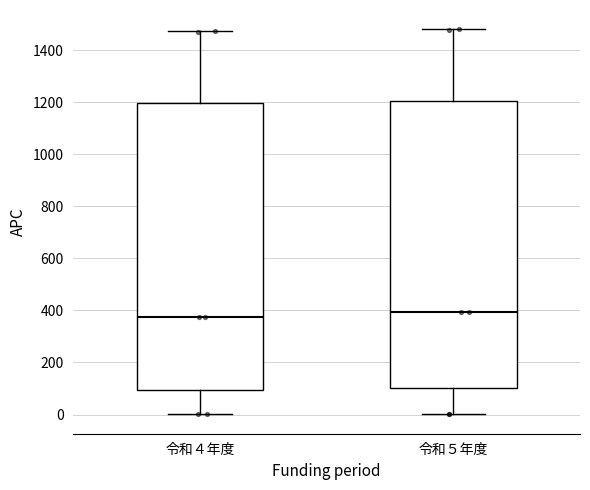

Reading left to right, transcribe this box plot: for each box, give where its median line is, the range the box spans, and where its two whiskers end, as read against the y-axis. The values are not printed on the chart, so give them approximately, as read against the axis.

令和４年度: median 380, box 100 to 1200, whiskers 0 to 1480
令和５年度: median 400, box 100 to 1200, whiskers 0 to 1480